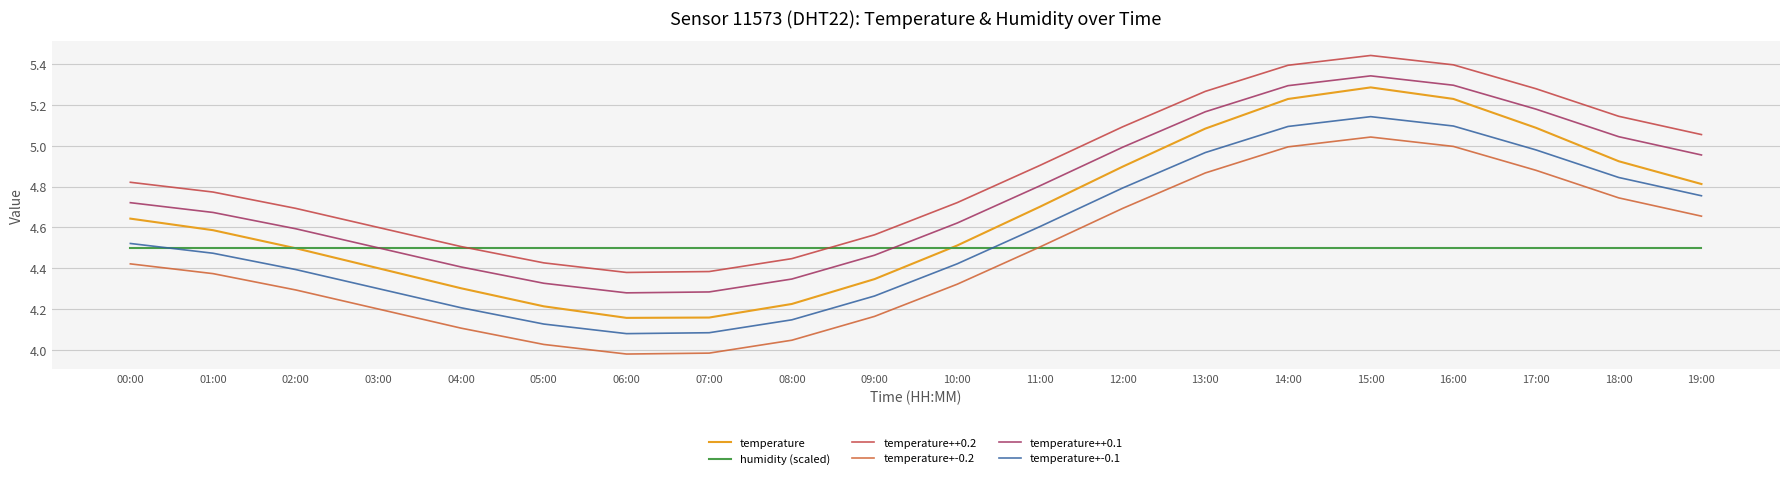

Reading right to left, what are all the values shown in this chart?

temperature: 4.8	4.9	5.1	5.2	5.3	5.2	5.1	4.9	4.7	4.5	4.3	4.2	4.2	4.2	4.2	4.3	4.4	4.5	4.6	4.6
humidity (scaled): 4.5	4.5	4.5	4.5	4.5	4.5	4.5	4.5	4.5	4.5	4.5	4.5	4.5	4.5	4.5	4.5	4.5	4.5	4.5	4.5
temperature++0.2: 5.1	5.1	5.3	5.4	5.4	5.4	5.3	5.1	4.9	4.7	4.6	4.4	4.4	4.4	4.4	4.5	4.6	4.7	4.8	4.8
temperature+-0.2: 4.7	4.7	4.9	5.0	5.0	5.0	4.9	4.7	4.5	4.3	4.2	4.0	4.0	4.0	4.0	4.1	4.2	4.3	4.4	4.4
temperature++0.1: 5.0	5.0	5.2	5.3	5.3	5.3	5.2	5.0	4.8	4.6	4.5	4.3	4.3	4.3	4.3	4.4	4.5	4.6	4.7	4.7
temperature+-0.1: 4.8	4.8	5.0	5.1	5.1	5.1	5.0	4.8	4.6	4.4	4.3	4.1	4.1	4.1	4.1	4.2	4.3	4.4	4.5	4.5